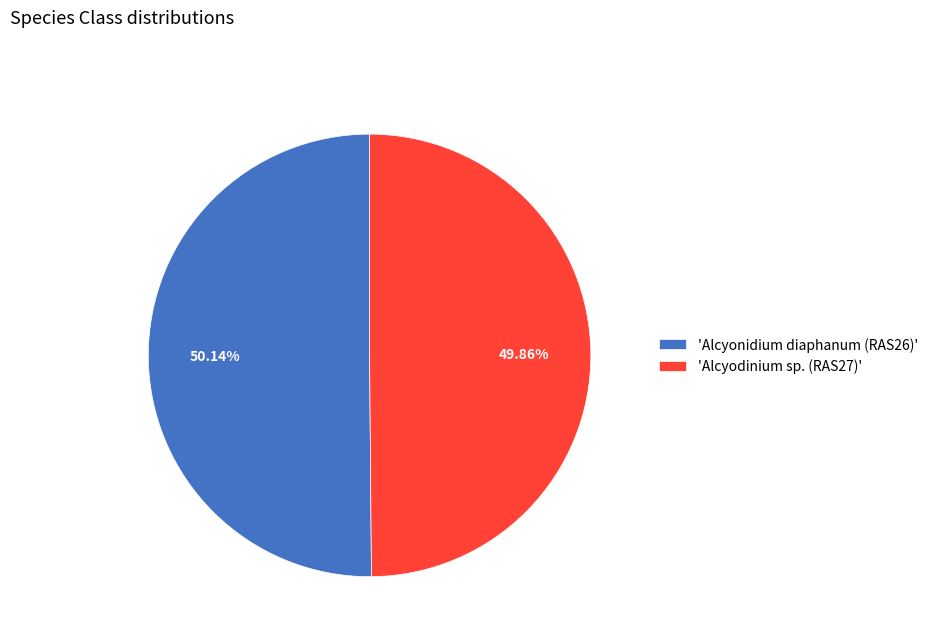

Is there a majority slice in this chart?

Yes